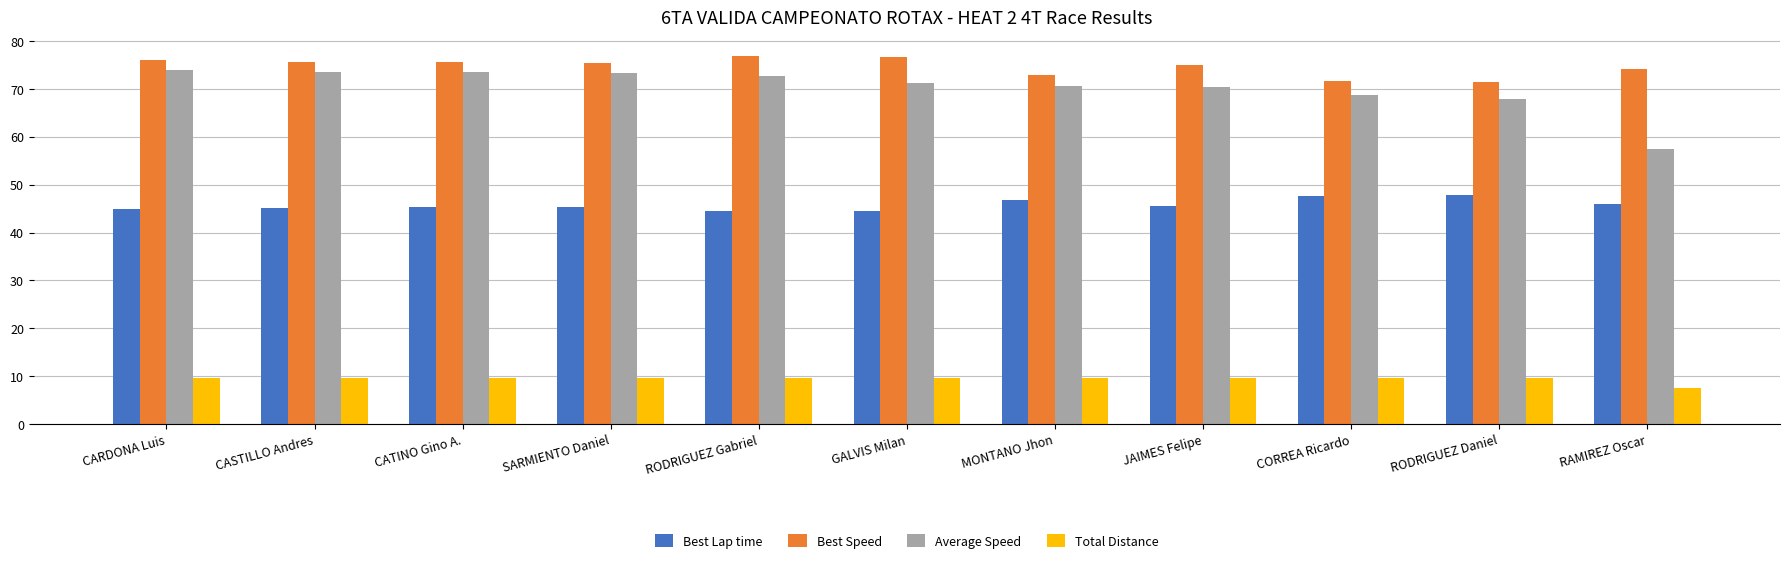

Rank the series by their maximum value, from highest to lowest.

Best Speed, Average Speed, Best Lap time, Total Distance